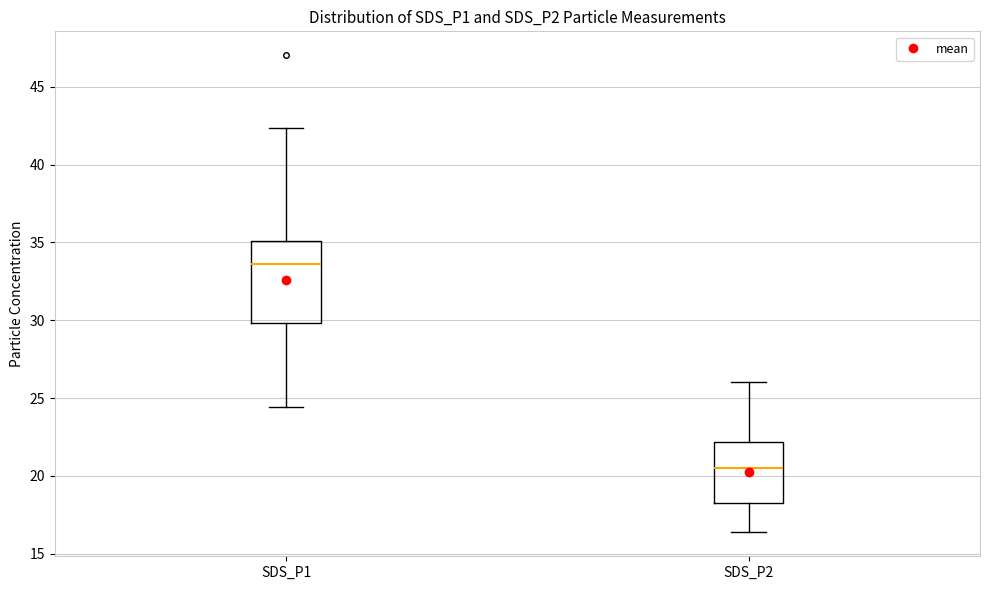

Which box has the highest median line?

SDS_P1